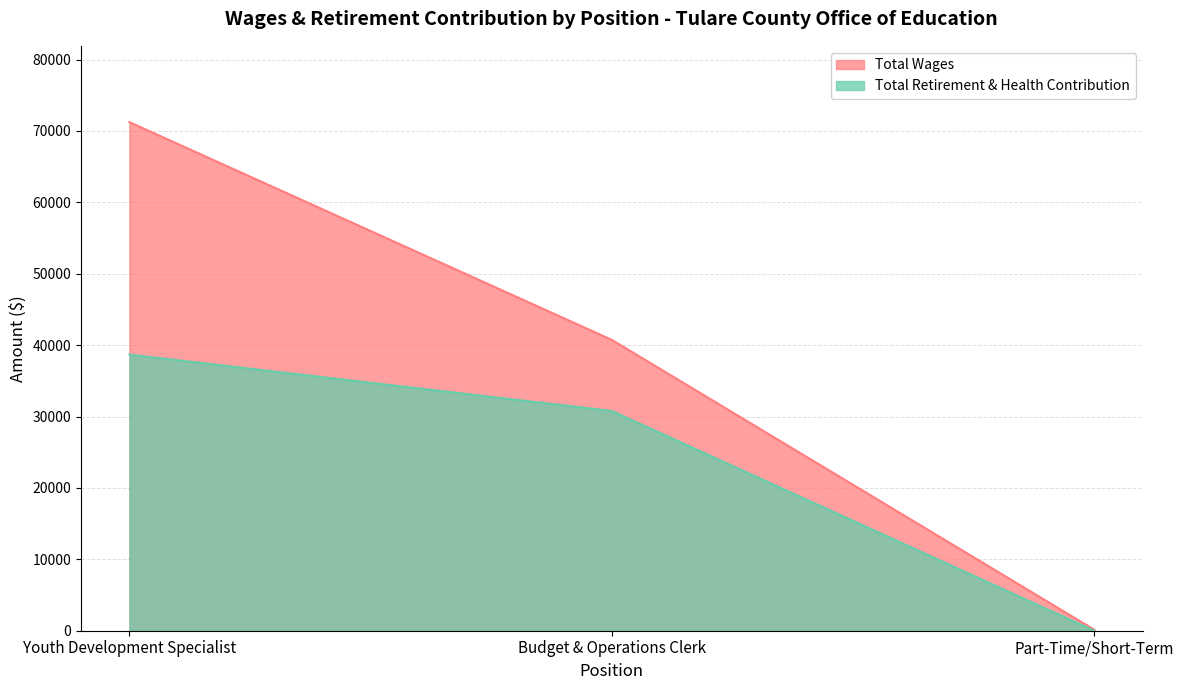

What are all the series names shown in the legend?

Total Wages, Total Retirement & Health Contribution